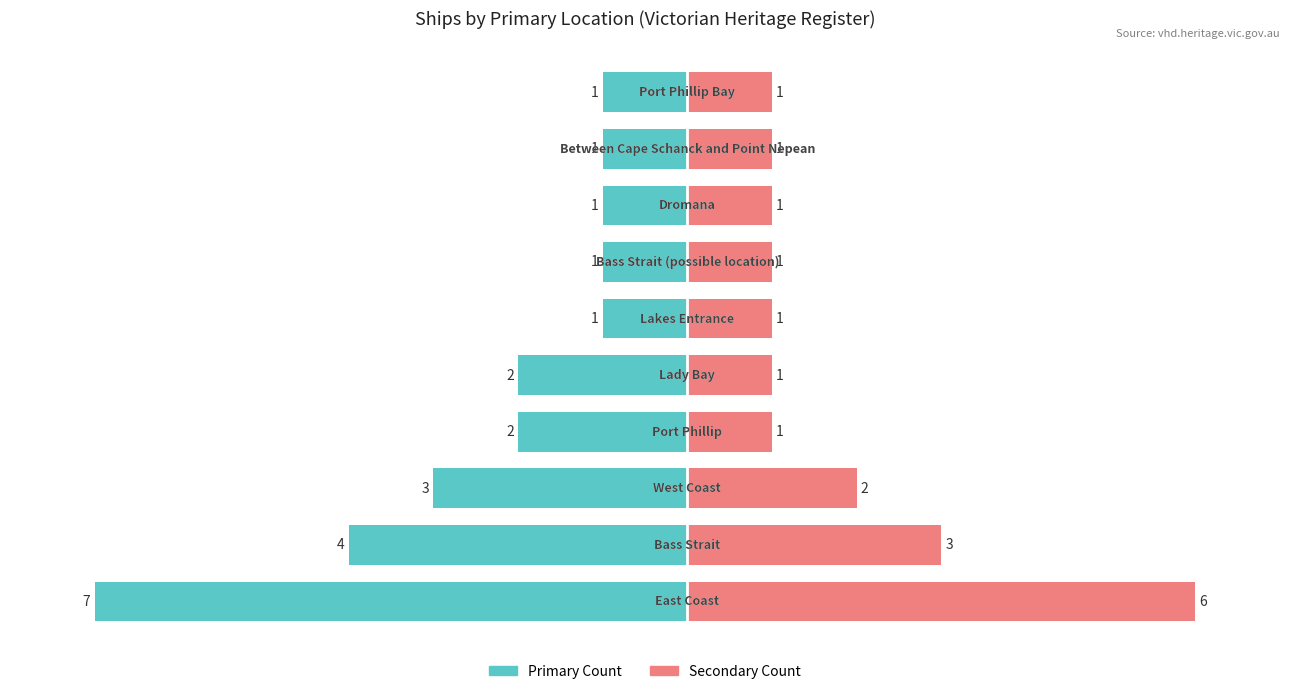

What is the average value of the Ship Count (Right) series?

2